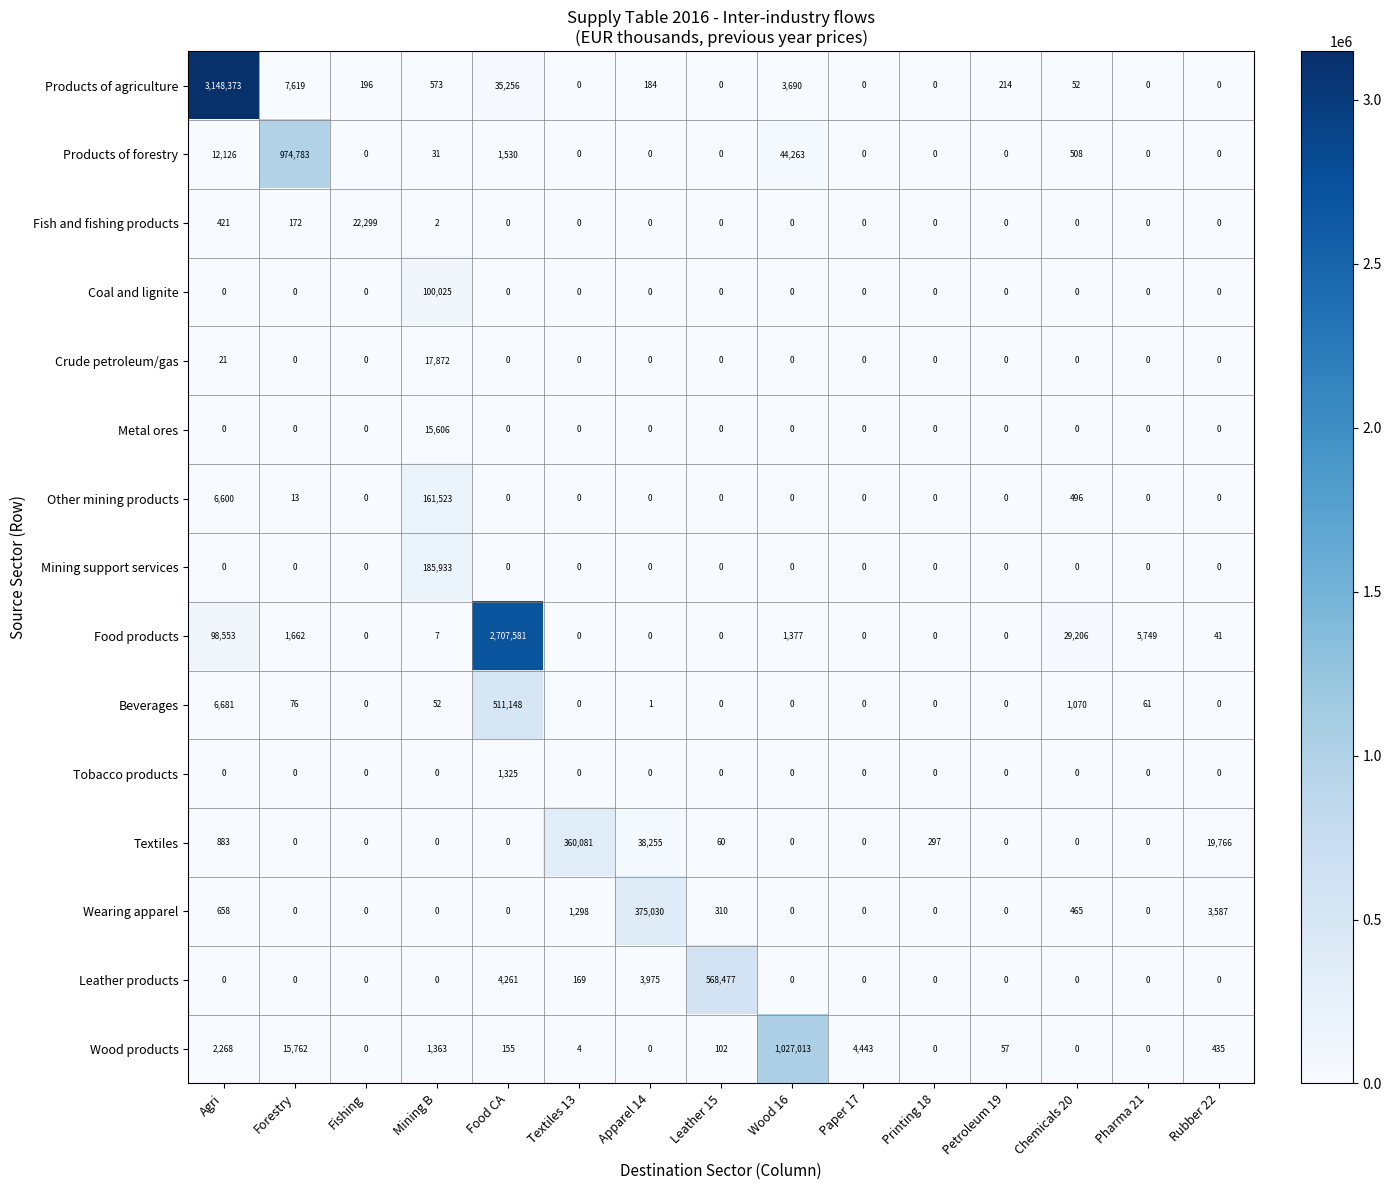

Read the Textiles value at Apparel 14, to the nearest 10.

38260